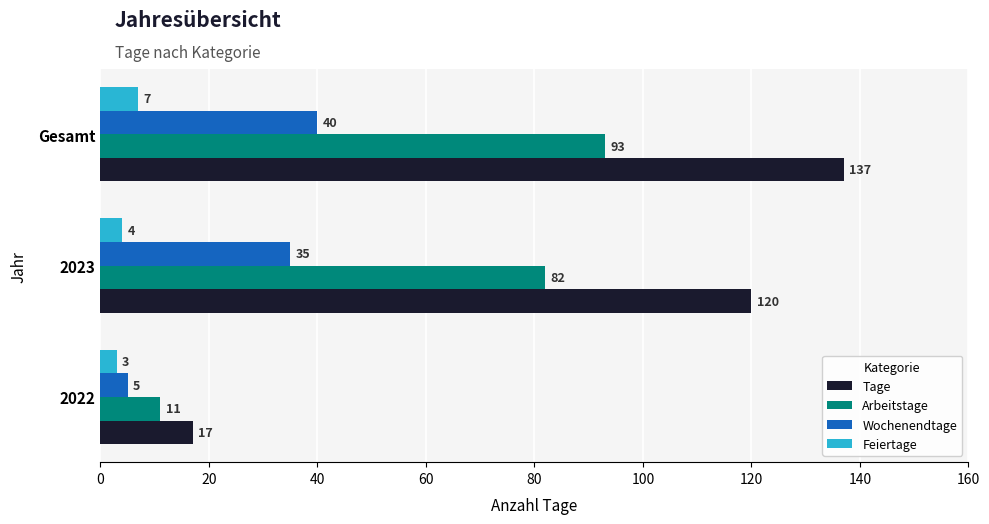

Which series has the largest range (max minus min)?

Tage